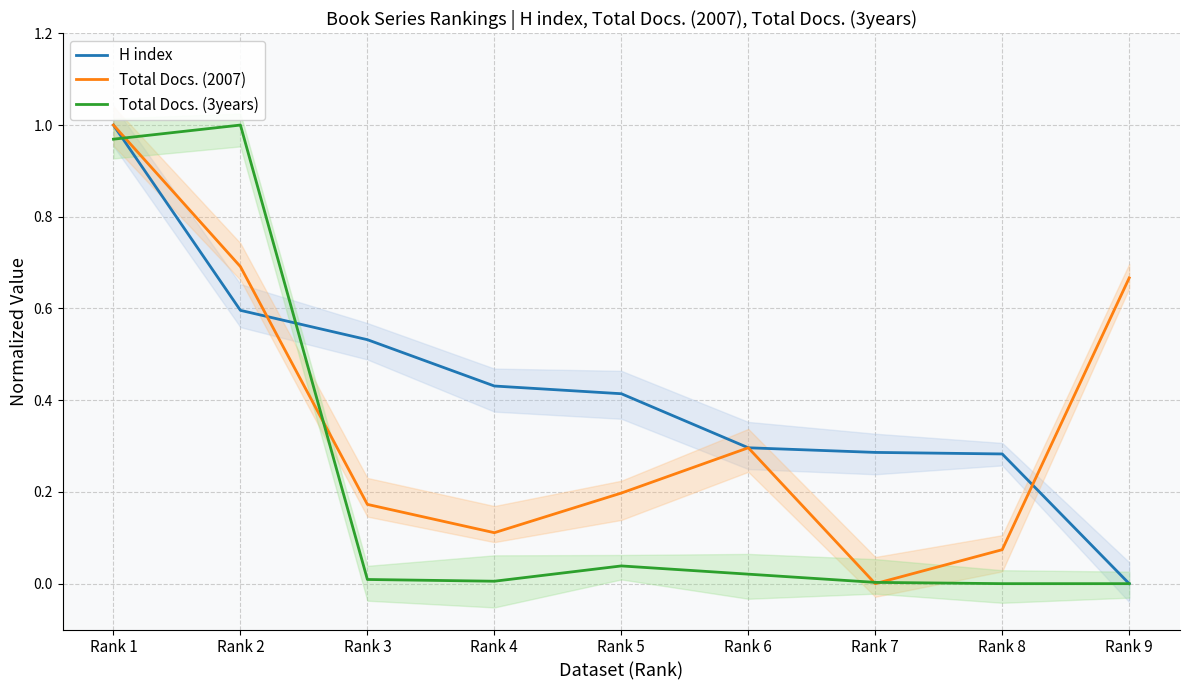

At which category does the chart reach its peak across all series?

Rank 1